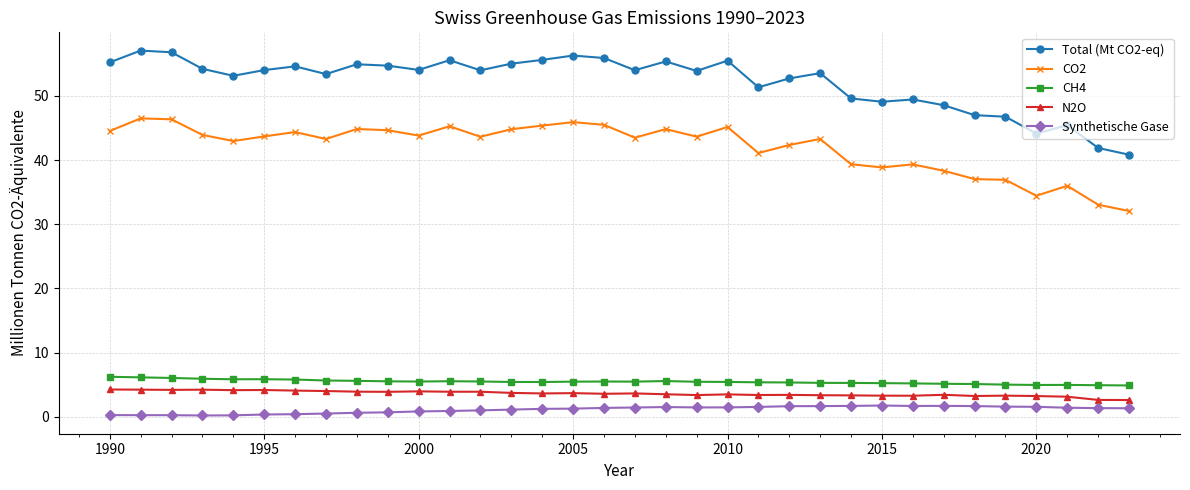

What is the greatest value displayed?

57.1